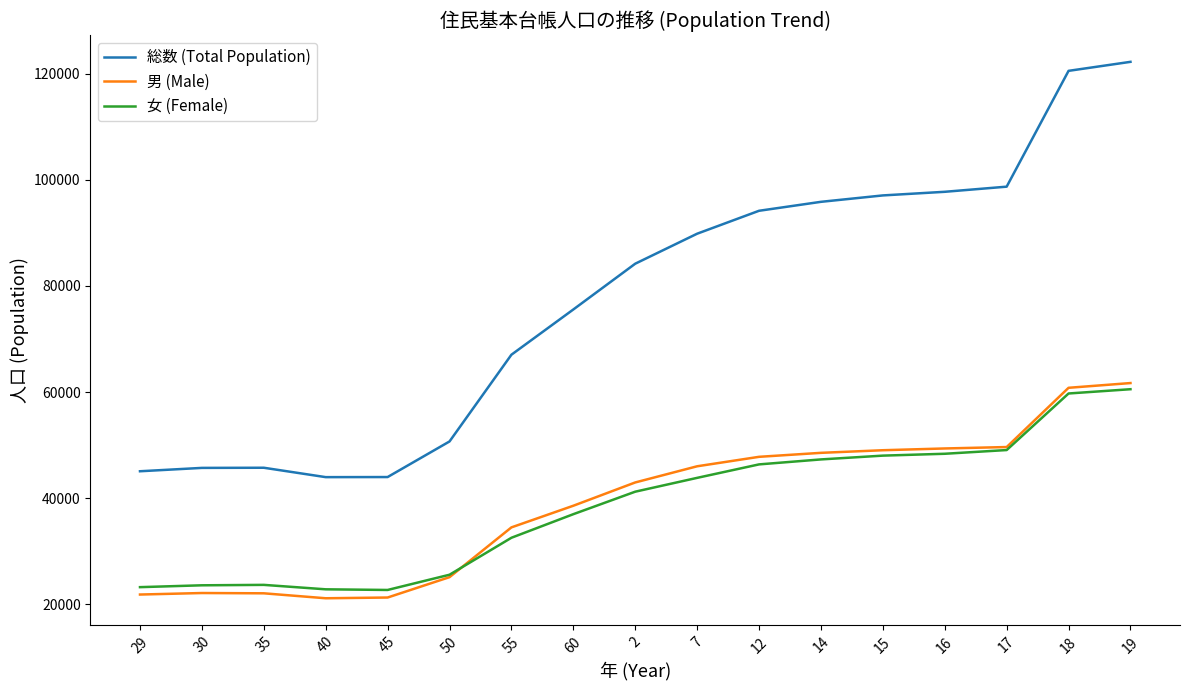

List the series in order of their peak value, highest first.

総数 (Total Population), 男 (Male), 女 (Female)